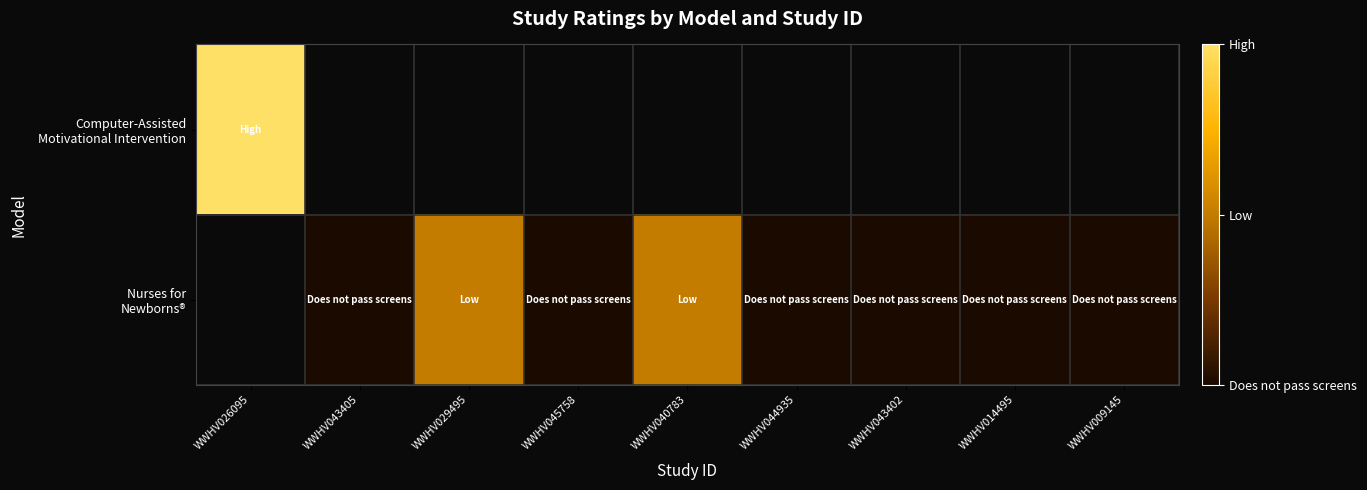

Is the value of Nurses for Newborns® at WWHV009145 greater than the value of Computer-Assisted Motivational Intervention at WWHV026095?

No